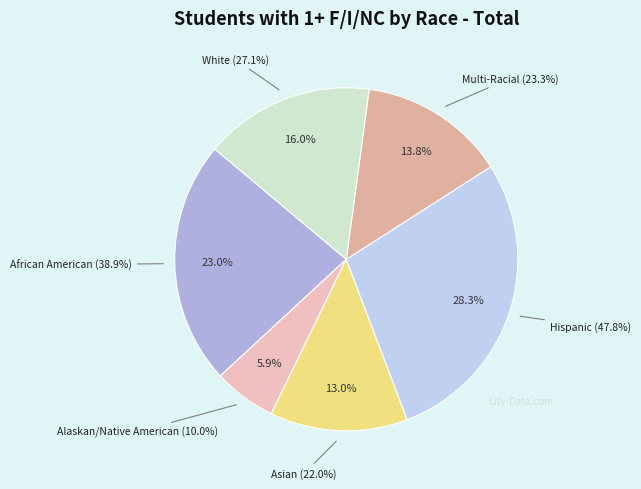

To the nearest percent, what portion does Hispanic represent?

28%